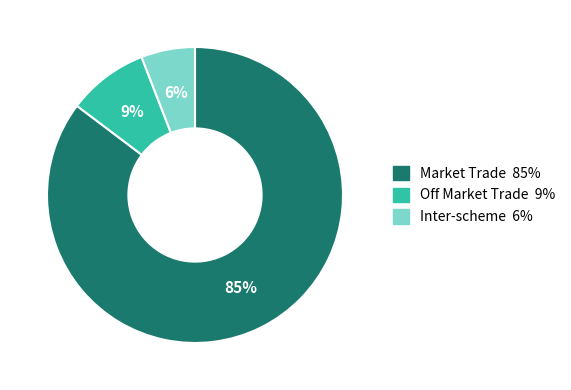

To the nearest percent, what portion does Market Trade represent?

85%